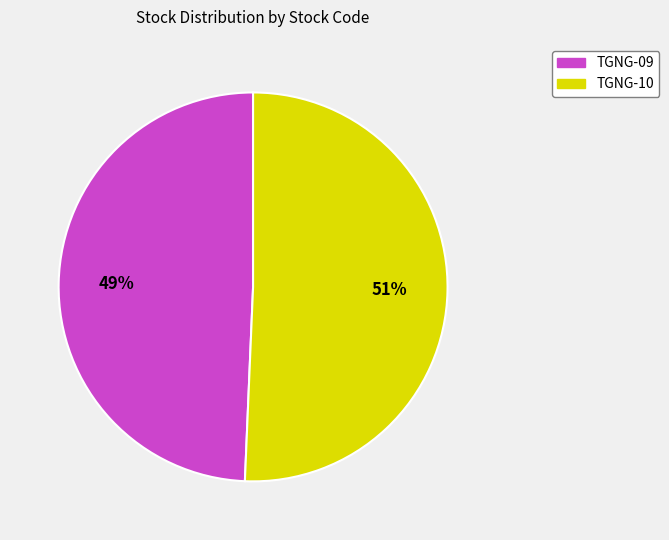

What is the smallest slice in the pie chart?

TGNG-09